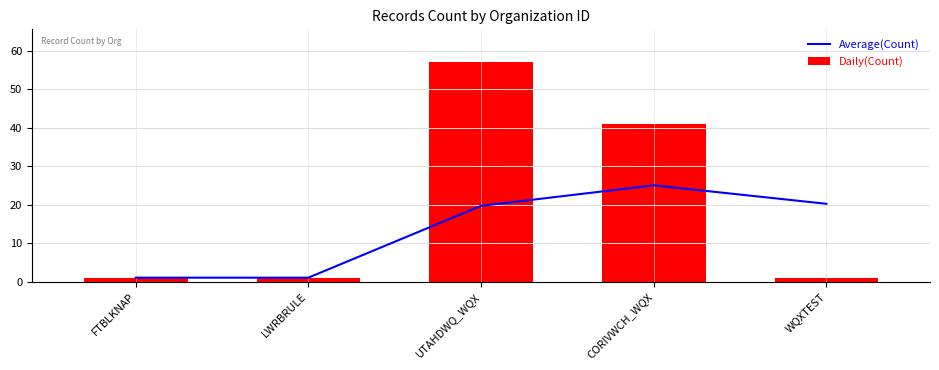

Which label corresponds to the largest value in the chart?

UTAHDWQ_WQX